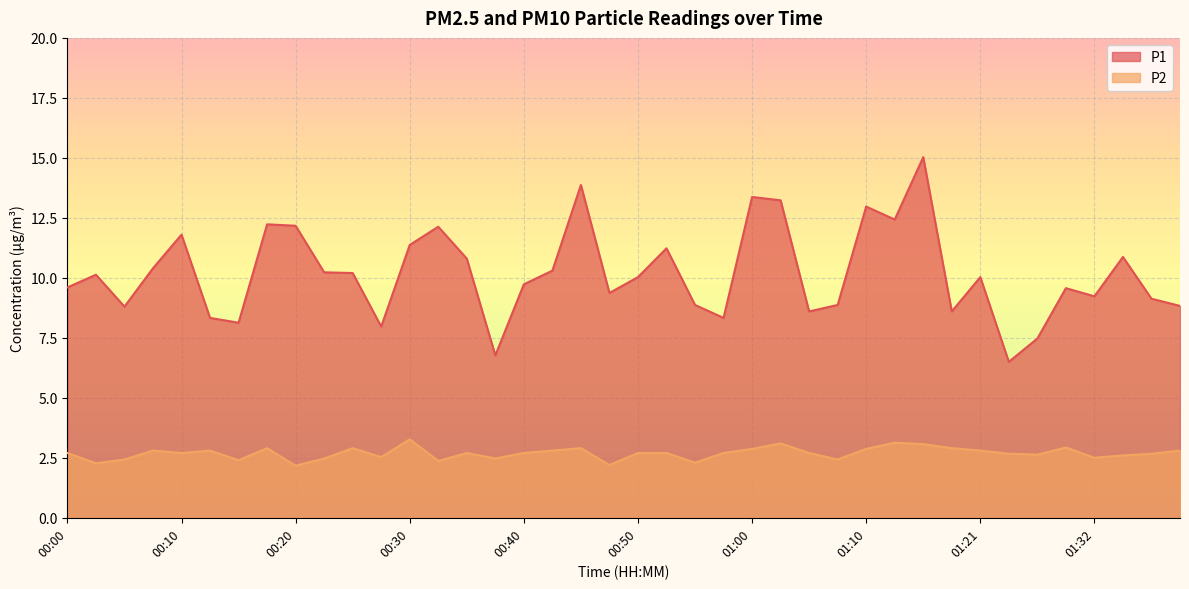

True or false: P2 has a value of 2.3 at 00:55.

True